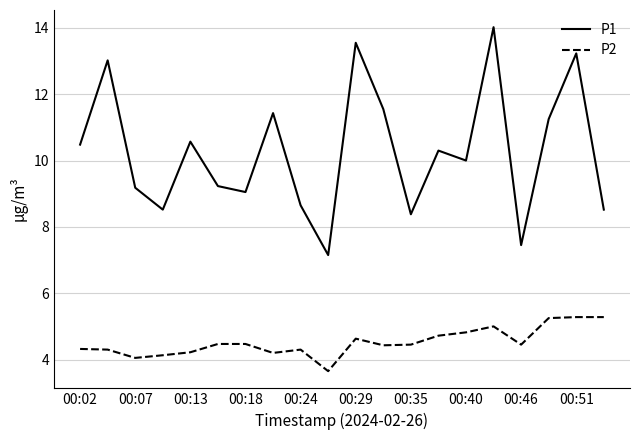

Is this an area chart (filled region under the line)?

No